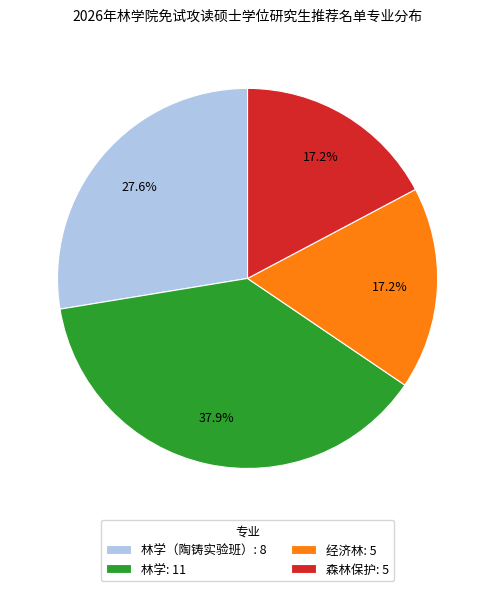

Is 林学（陶铸实验班）: 8 the majority of the pie?

No